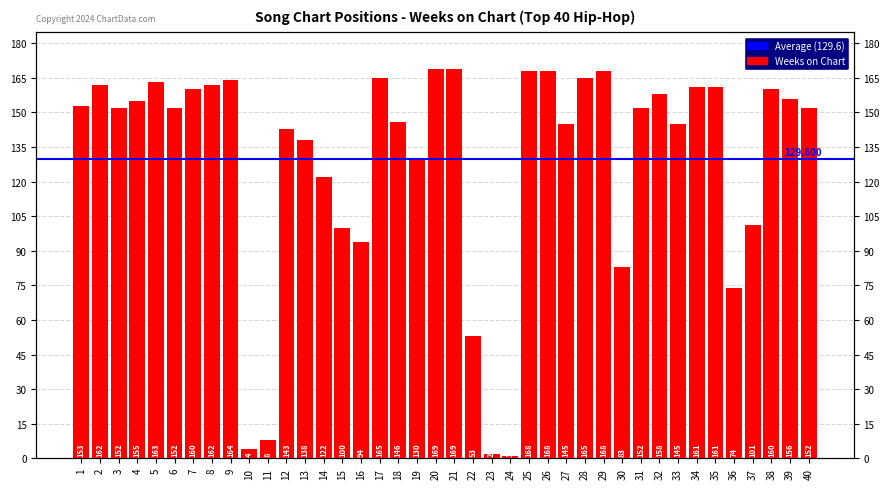

At which category does the chart reach its peak across all series?

20